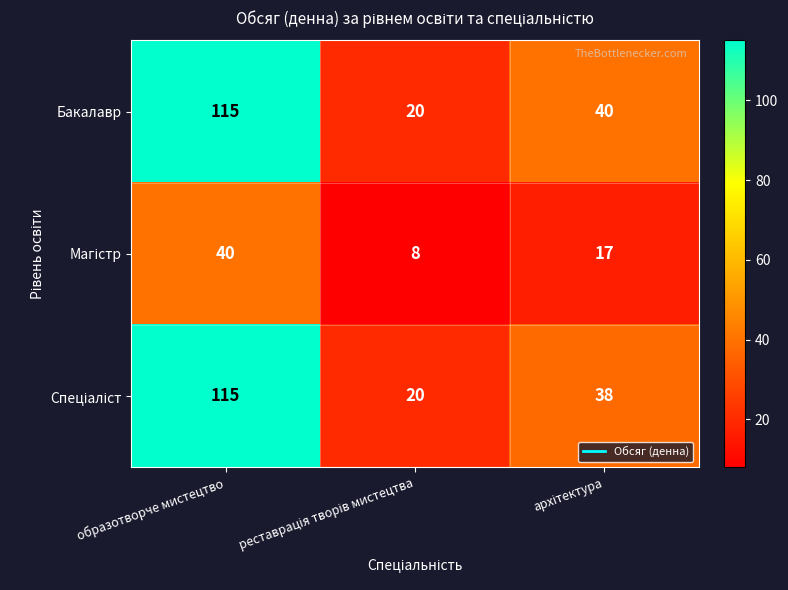

What is the greatest value displayed?

115